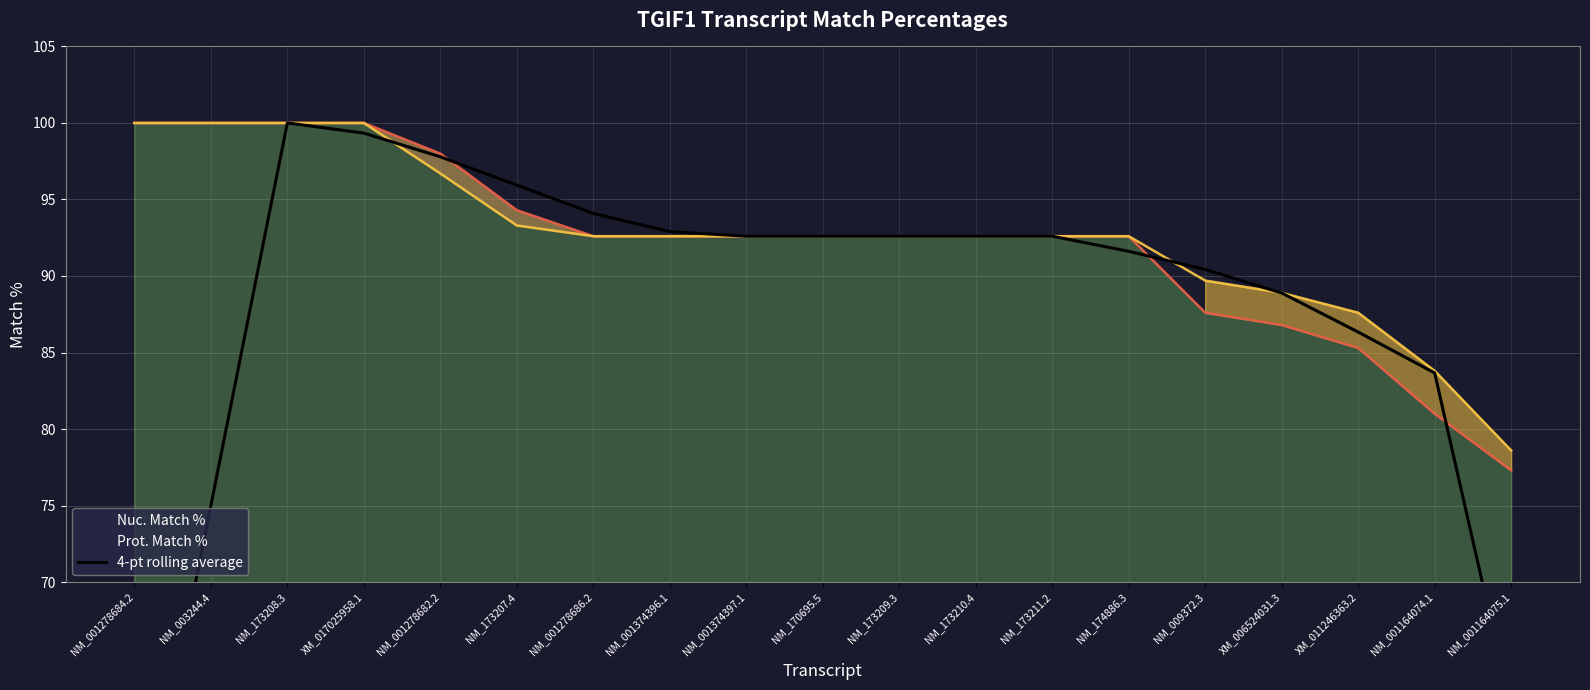

How many data points in Nuc. Match % are above 92?

14